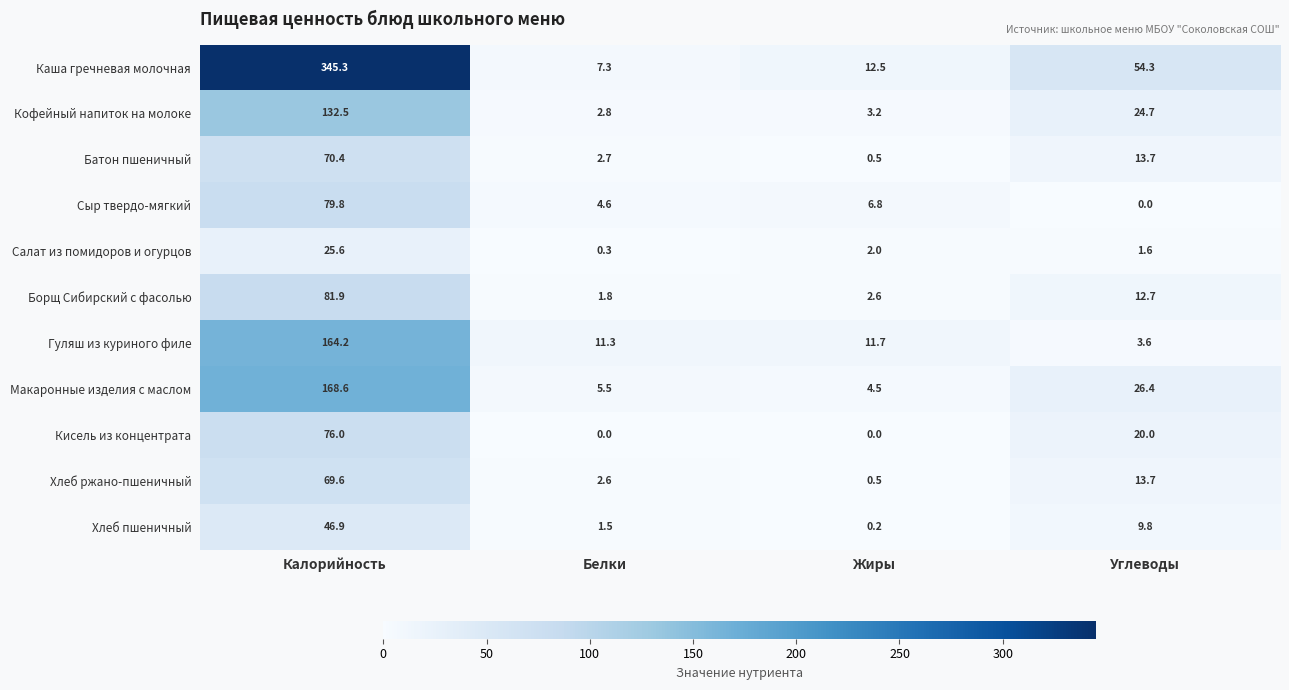

Where does the Хлеб пшеничный series first go above 9?

Калорийность